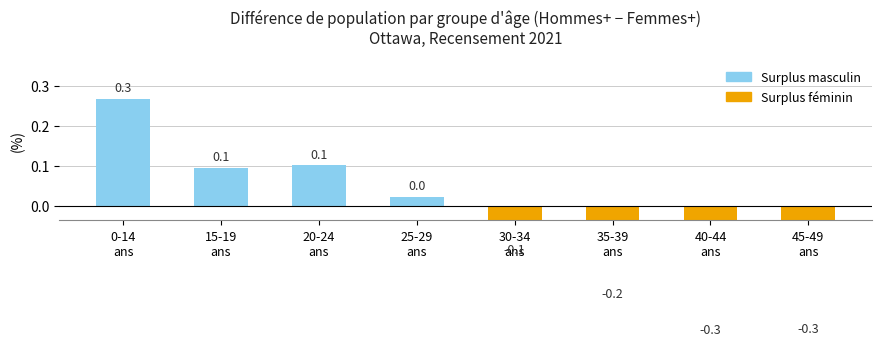

Rank the categories by value from lowest to highest.

40-44
ans, 45-49
ans, 35-39
ans, 30-34
ans, 25-29
ans, 15-19
ans, 20-24
ans, 0-14
ans